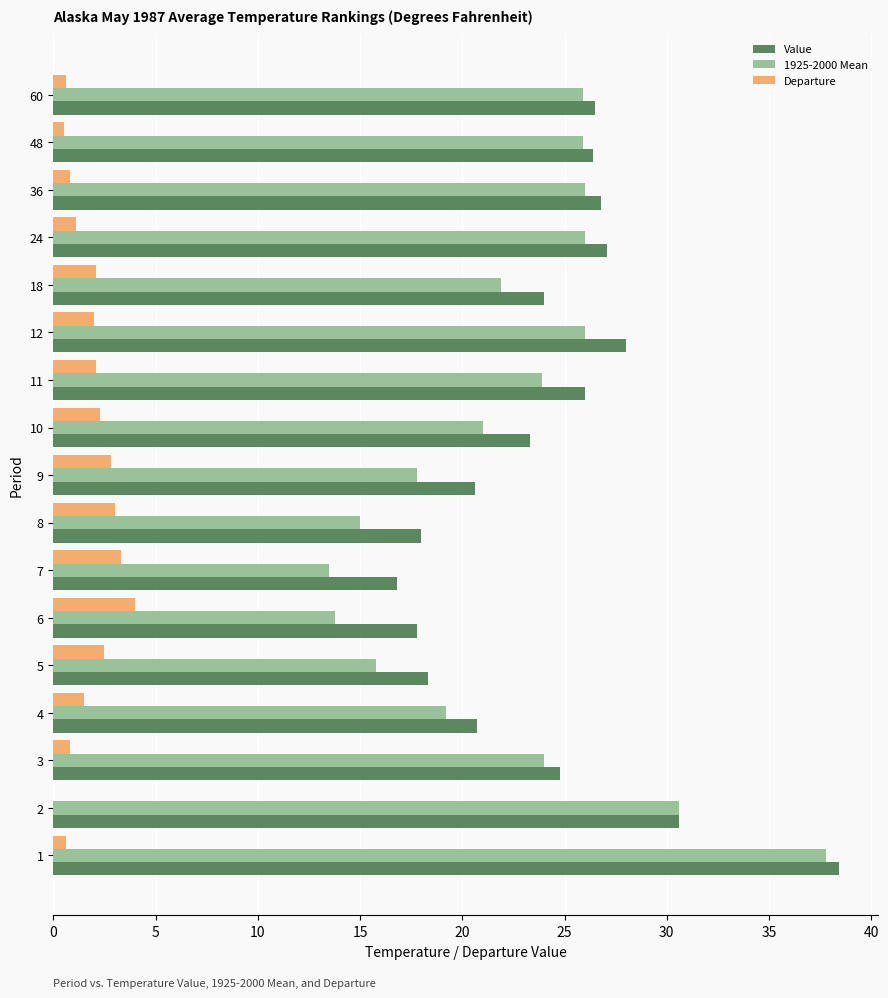

Which series has the largest total across all categories?

Value